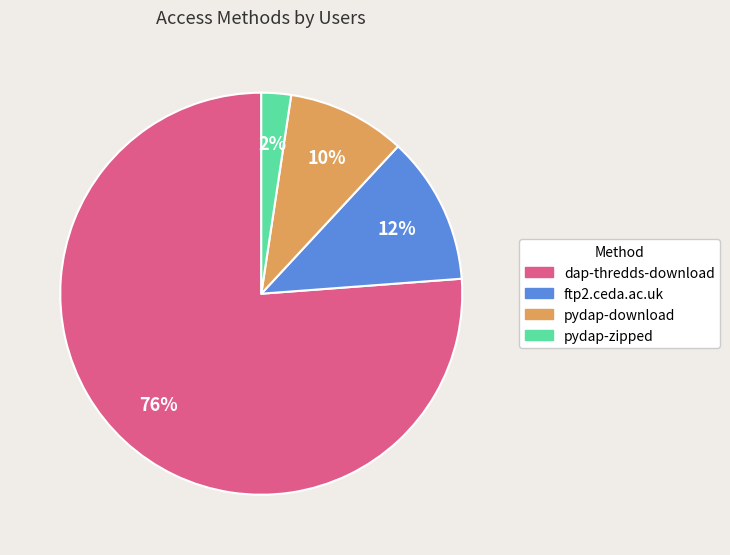

Which category has the biggest portion of the pie?

dap-thredds-download